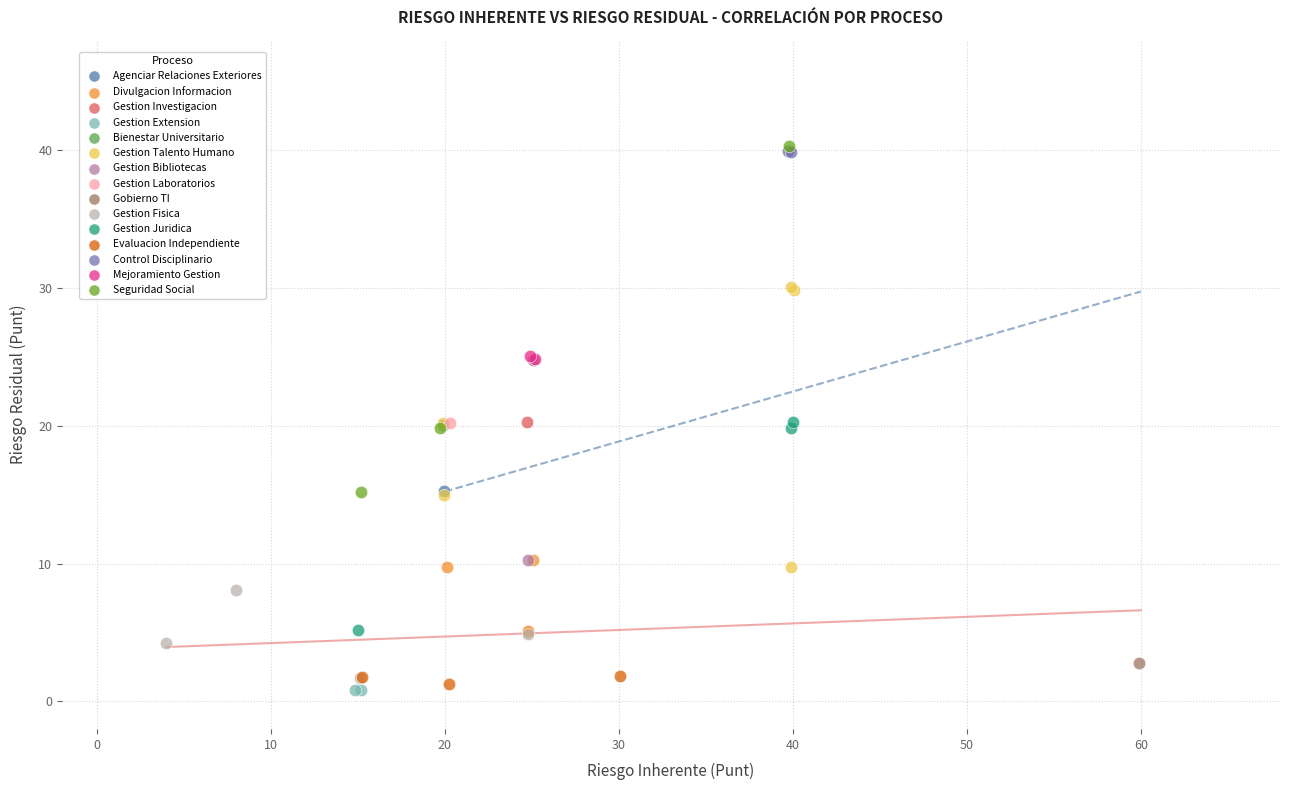

Which series reaches the minimum Y coordinate?

Gestion Extension